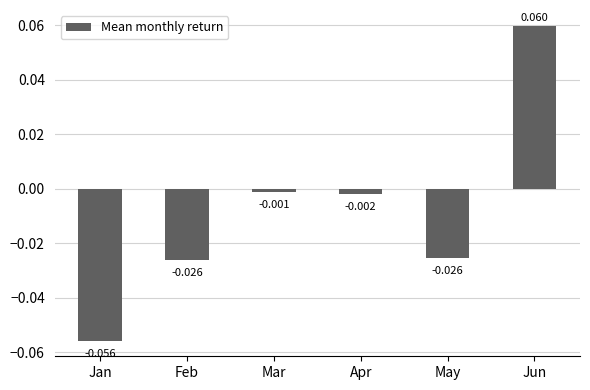

Which label corresponds to the largest value in the chart?

Jun